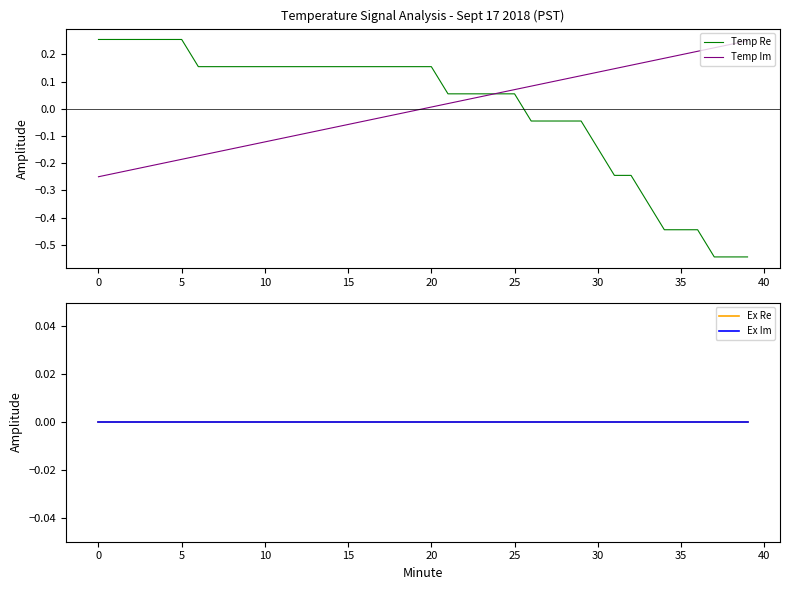

Reading left to right, transcribe all the data shown in this chart.

Temp Re: 0.3	0.3	0.3	0.3	0.3	0.3	0.2	0.2	0.2	0.2	0.2	0.2	0.2	0.2	0.2	0.2	0.2	0.2	0.2	0.2	0.2	0.1	0.1	0.1	0.1	0.1	-0.0	-0.0	-0.0	-0.0	-0.1	-0.2	-0.2	-0.3	-0.4	-0.4	-0.4	-0.5	-0.5	-0.5
Temp Im: -0.2	-0.2	-0.2	-0.2	-0.2	-0.2	-0.2	-0.2	-0.1	-0.1	-0.1	-0.1	-0.1	-0.1	-0.1	-0.1	-0.0	-0.0	-0.0	-0.0	0.0	0.0	0.0	0.0	0.1	0.1	0.1	0.1	0.1	0.1	0.1	0.1	0.2	0.2	0.2	0.2	0.2	0.2	0.2	0.2
Ex Re: 0.0	0.0	0.0	0.0	0.0	0.0	0.0	0.0	0.0	0.0	0.0	0.0	0.0	0.0	0.0	0.0	0.0	0.0	0.0	0.0	0.0	0.0	0.0	0.0	0.0	0.0	0.0	0.0	0.0	0.0	0.0	0.0	0.0	0.0	0.0	0.0	0.0	0.0	0.0	0.0
Ex Im: 0.0	0.0	0.0	0.0	0.0	0.0	0.0	0.0	0.0	0.0	0.0	0.0	0.0	0.0	0.0	0.0	0.0	0.0	0.0	0.0	0.0	0.0	0.0	0.0	0.0	0.0	0.0	0.0	0.0	0.0	0.0	0.0	0.0	0.0	0.0	0.0	0.0	0.0	0.0	0.0